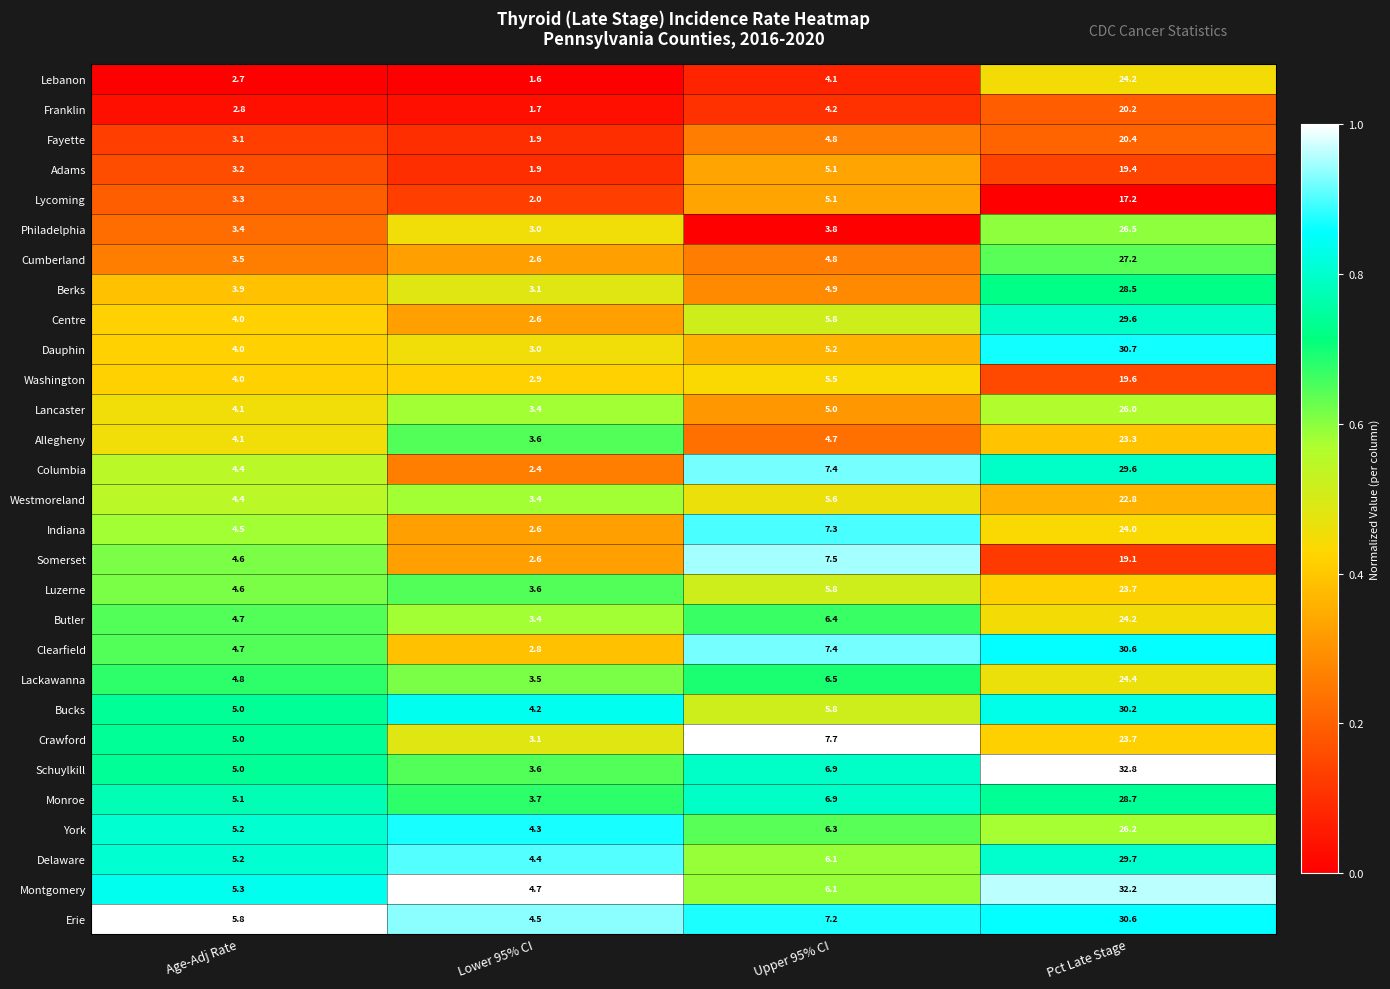

What is the sum of all Dauphin values?

42.9